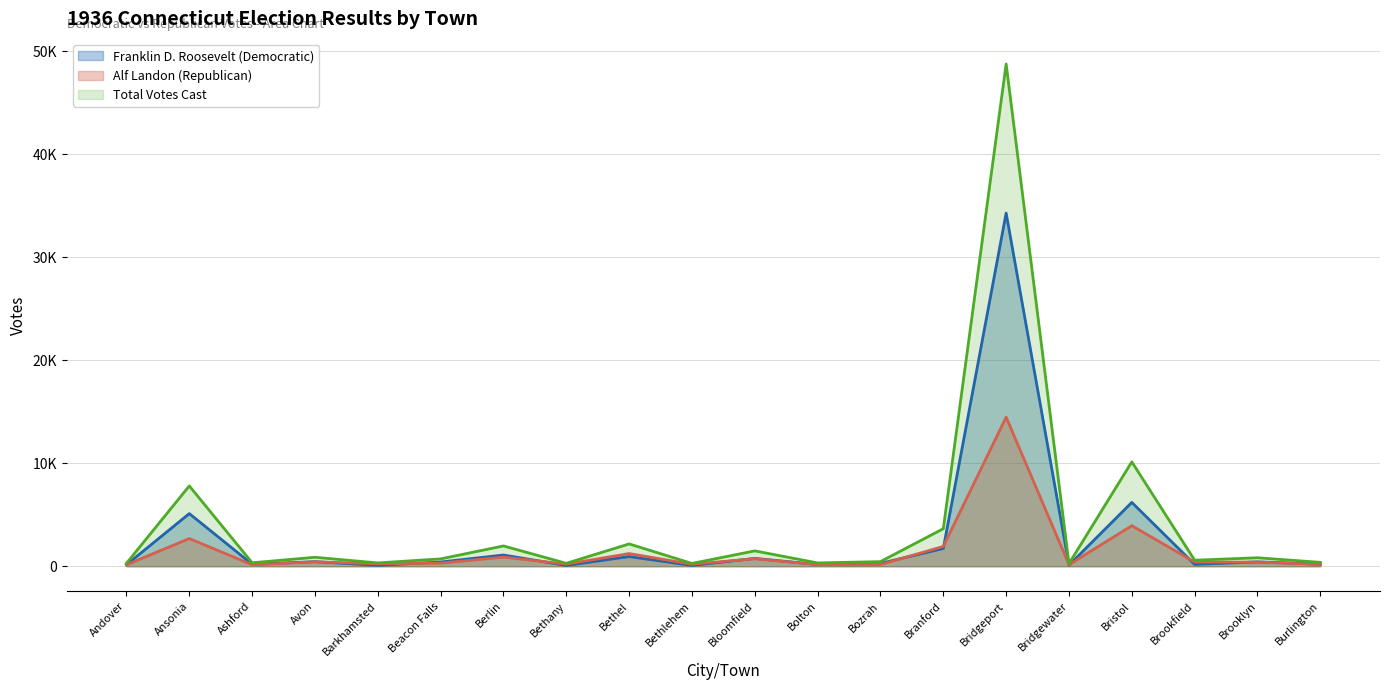

Where is the first local maximum for Total Votes Cast?

Ansonia